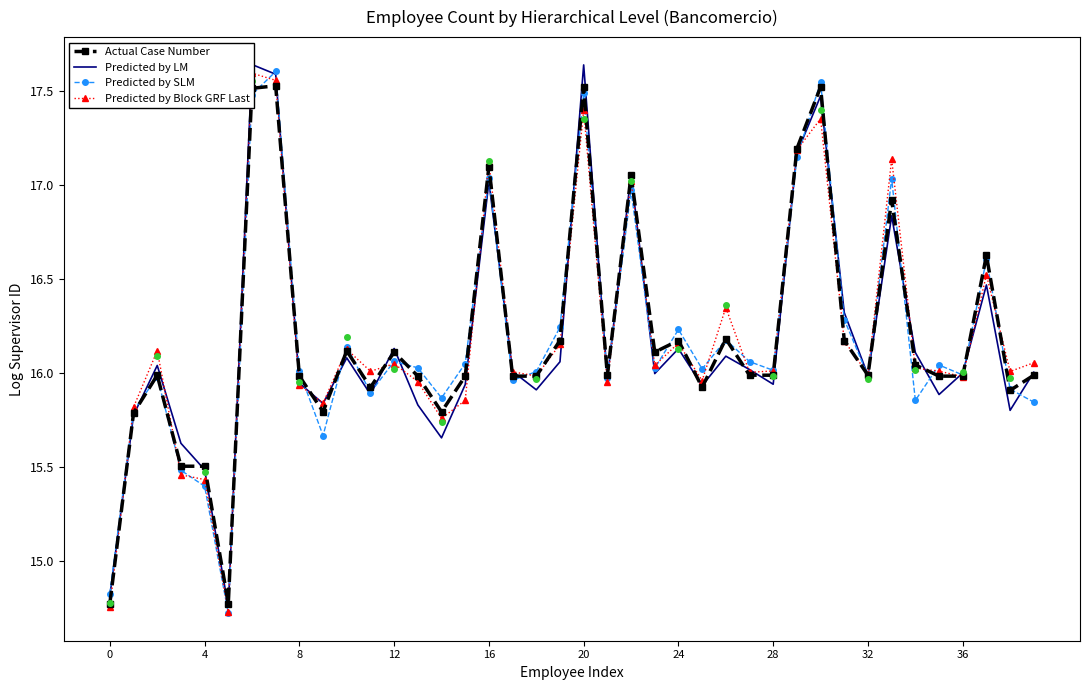

At which label is Predicted by SLM closest to 16?

18